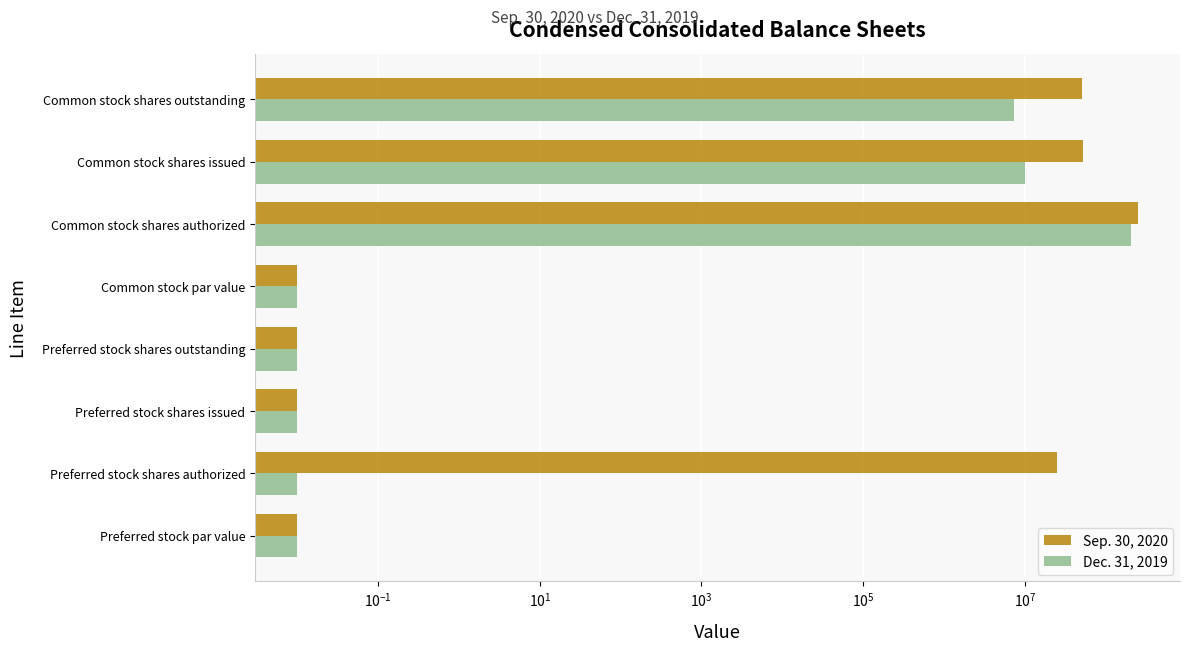

True or false: Sep. 30, 2020 has a value of 51930943.0 at Common stock shares issued.

True